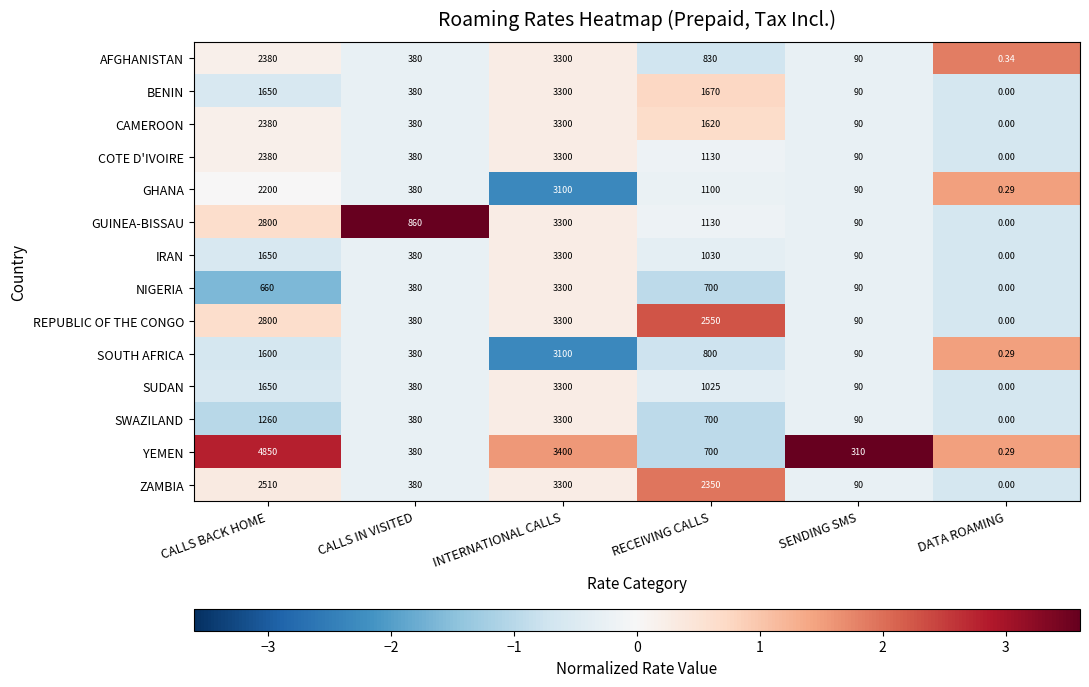

Which series has the largest total across all categories?

YEMEN